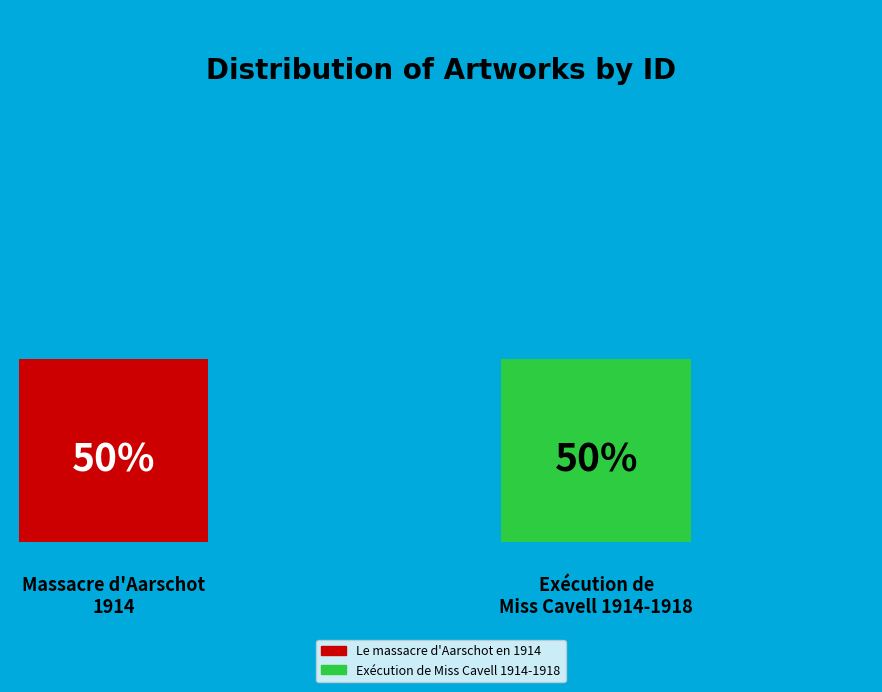

Count the number of slices in the pie.

2